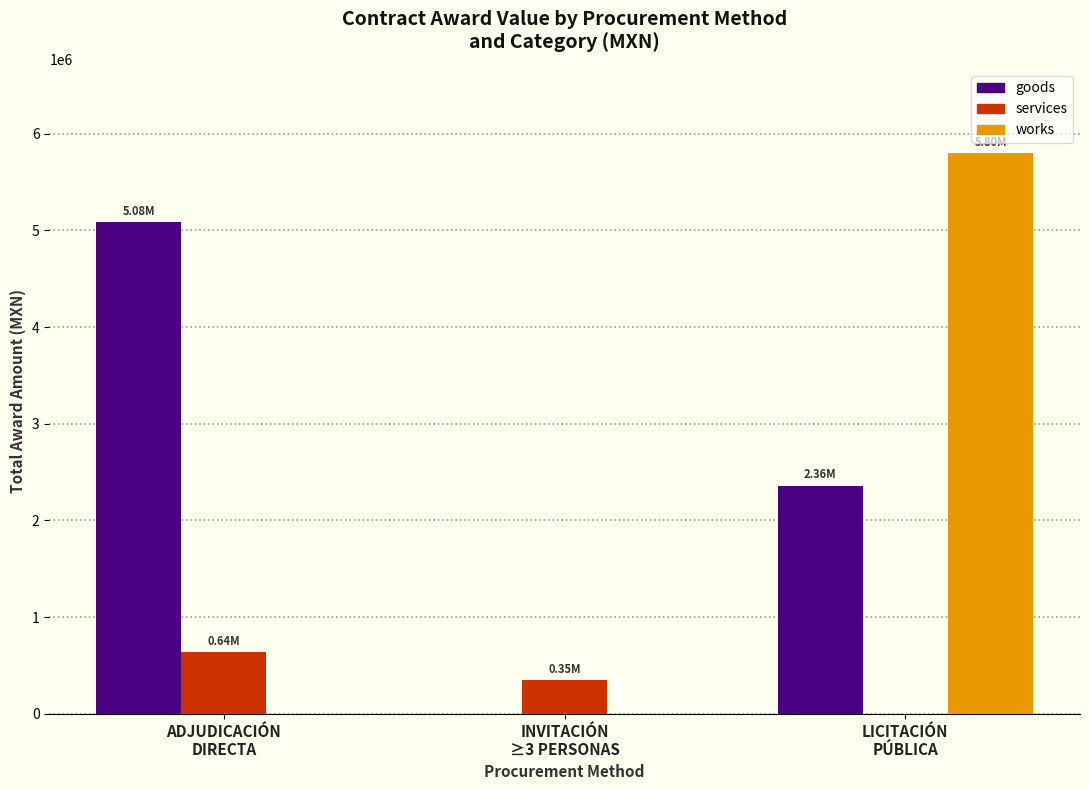

Which label corresponds to the largest value in the chart?

LICITACIÓN
PÚBLICA